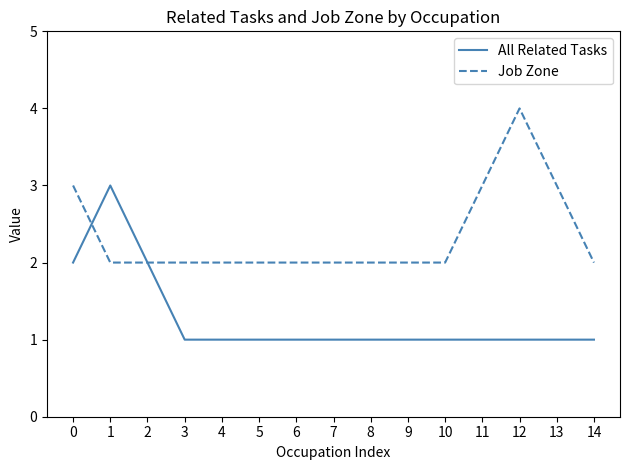

What is the total value across all series at 10?

3